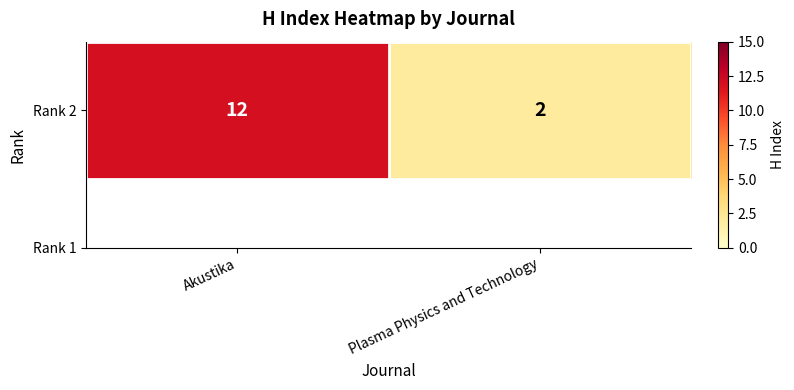

Approximately how many times larger is the value at Plasma Physics and Technology compared to Akustika?

0.2